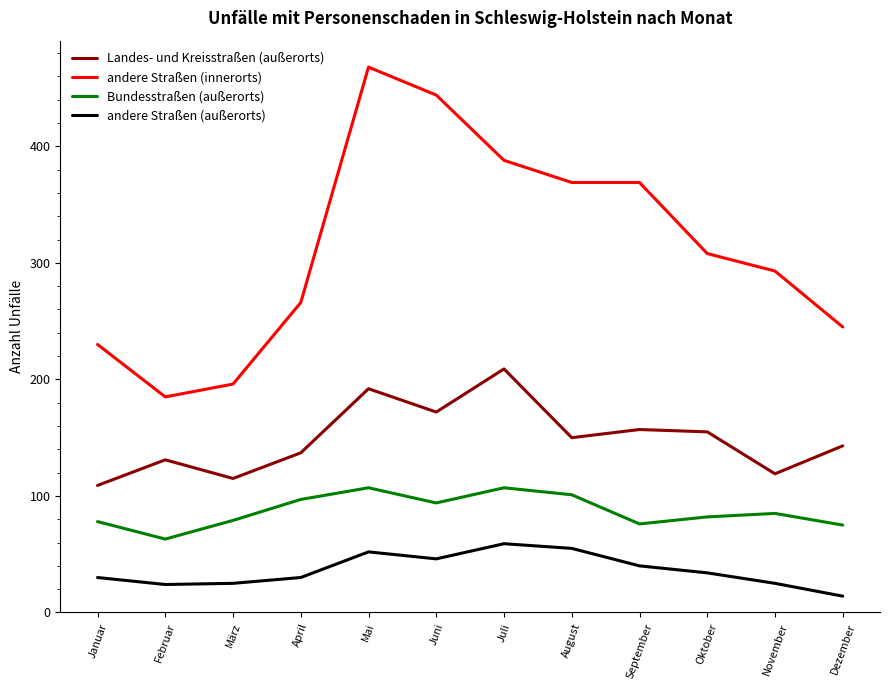

True or false: Landes- und Kreisstraßen (außerorts) and andere Straßen (innerorts) cross at least once.

False